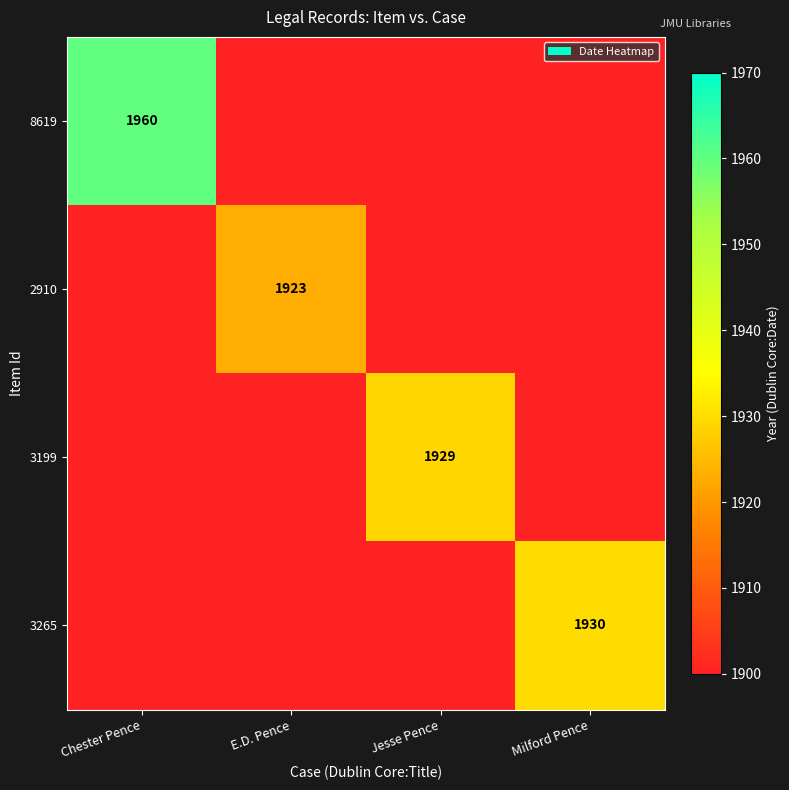

Is it true that 2910 equals 3272 at E.D. Pence?

False